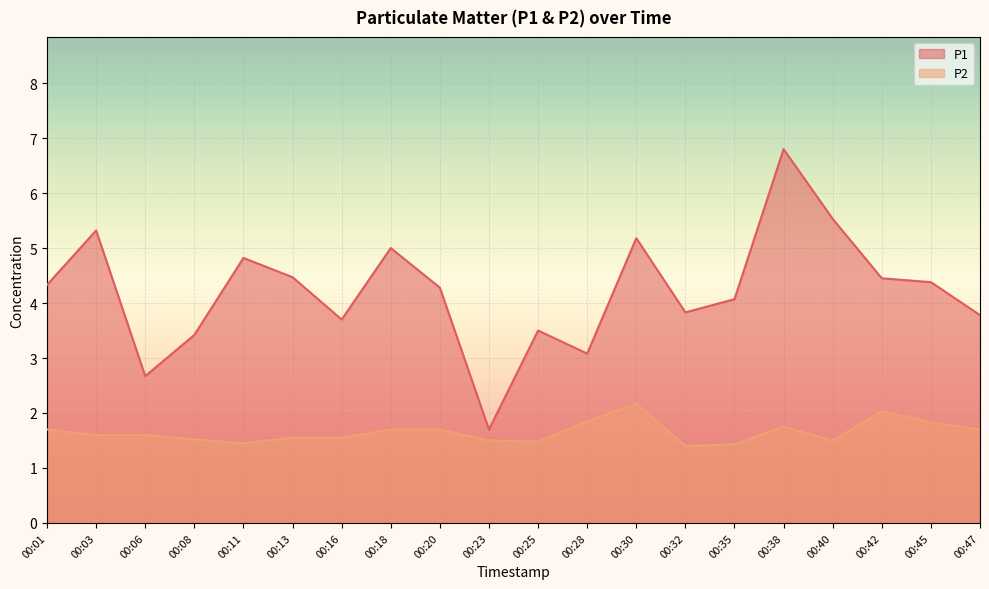

Reading right to left, list all the values displayed in this chart.

P1: 00:47=3.8	00:45=4.4	00:42=4.5	00:40=5.5	00:38=6.8	00:35=4.1	00:32=3.8	00:30=5.2	00:28=3.1	00:25=3.5	00:23=1.7	00:20=4.3	00:18=5.0	00:16=3.7	00:13=4.5	00:11=4.8	00:08=3.4	00:06=2.7	00:03=5.3	00:01=4.3
P2: 00:47=1.7	00:45=1.8	00:42=2.0	00:40=1.5	00:38=1.8	00:35=1.4	00:32=1.4	00:30=2.2	00:28=1.9	00:25=1.5	00:23=1.5	00:20=1.7	00:18=1.7	00:16=1.6	00:13=1.6	00:11=1.4	00:08=1.5	00:06=1.6	00:03=1.6	00:01=1.7